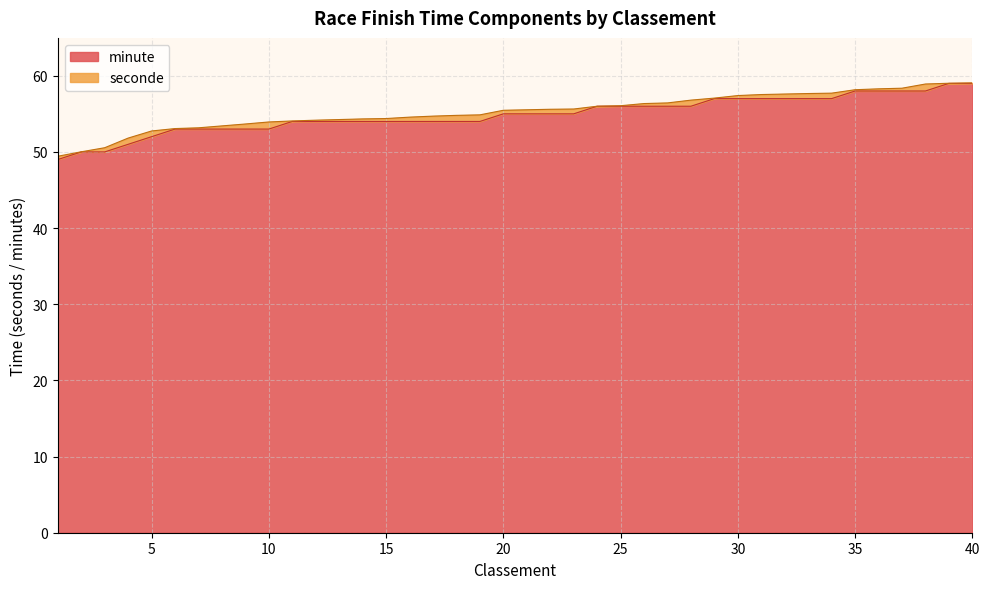

Between 34 and 8, which is larger?

34